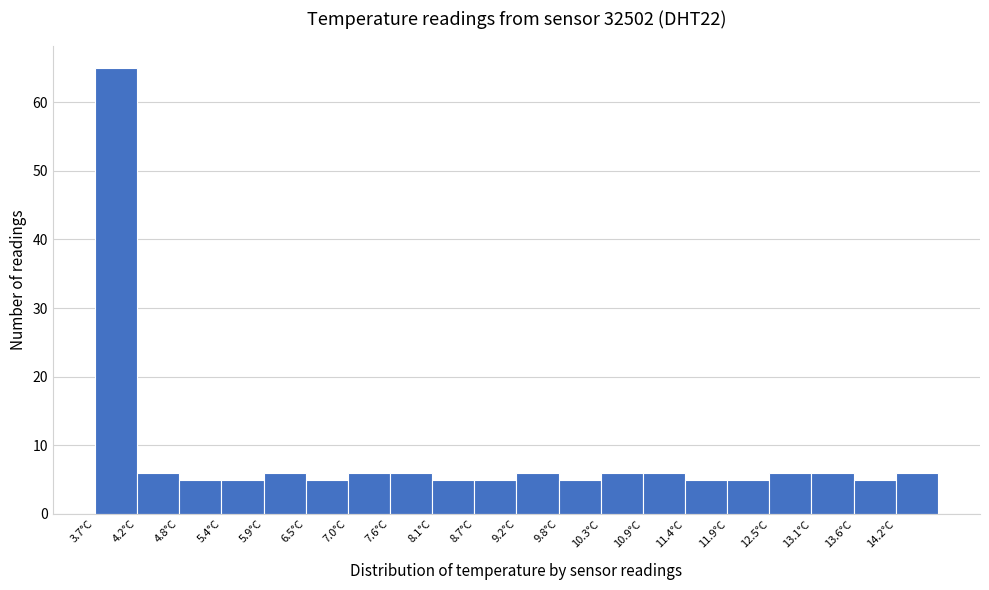

What is the height of the bar covering 12.50 to 13.05 on the x-axis? Neither the bar edges nor the heights are printed on the chart, so give them approximately, as read against the axes.

6